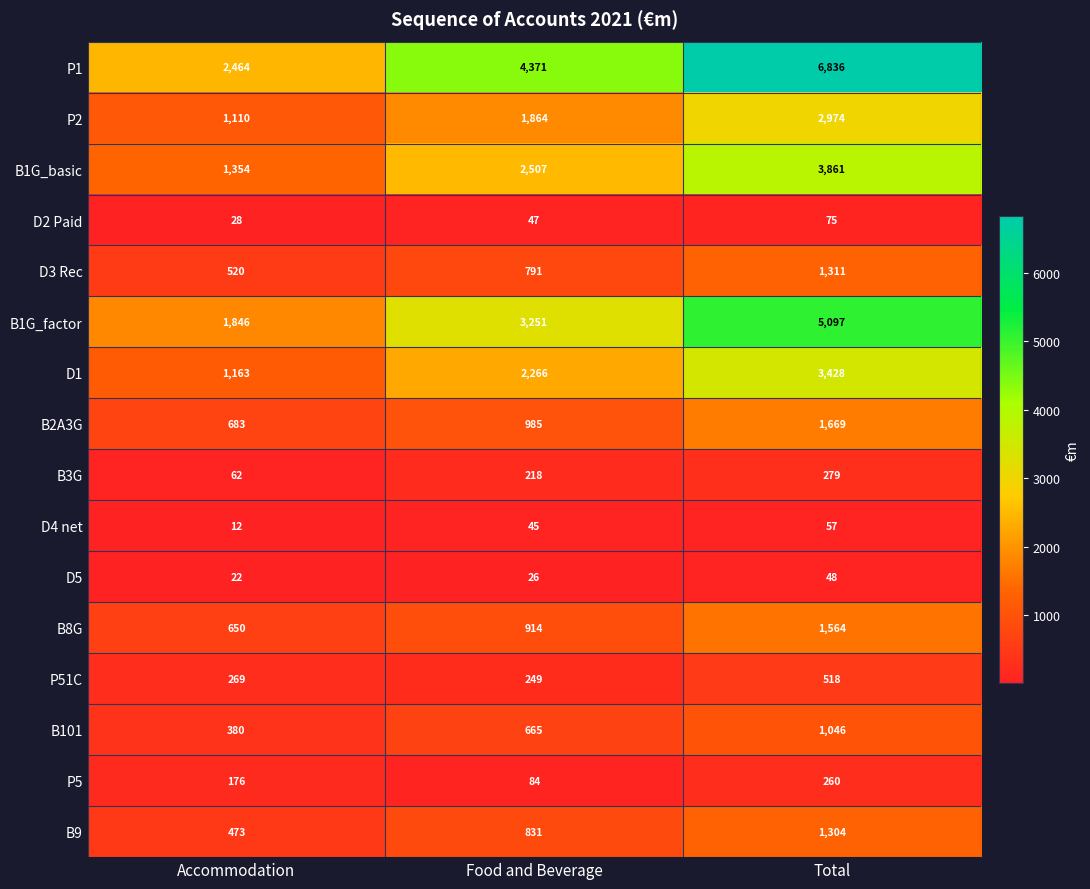

At which category is the sum across all series the highest?

Total